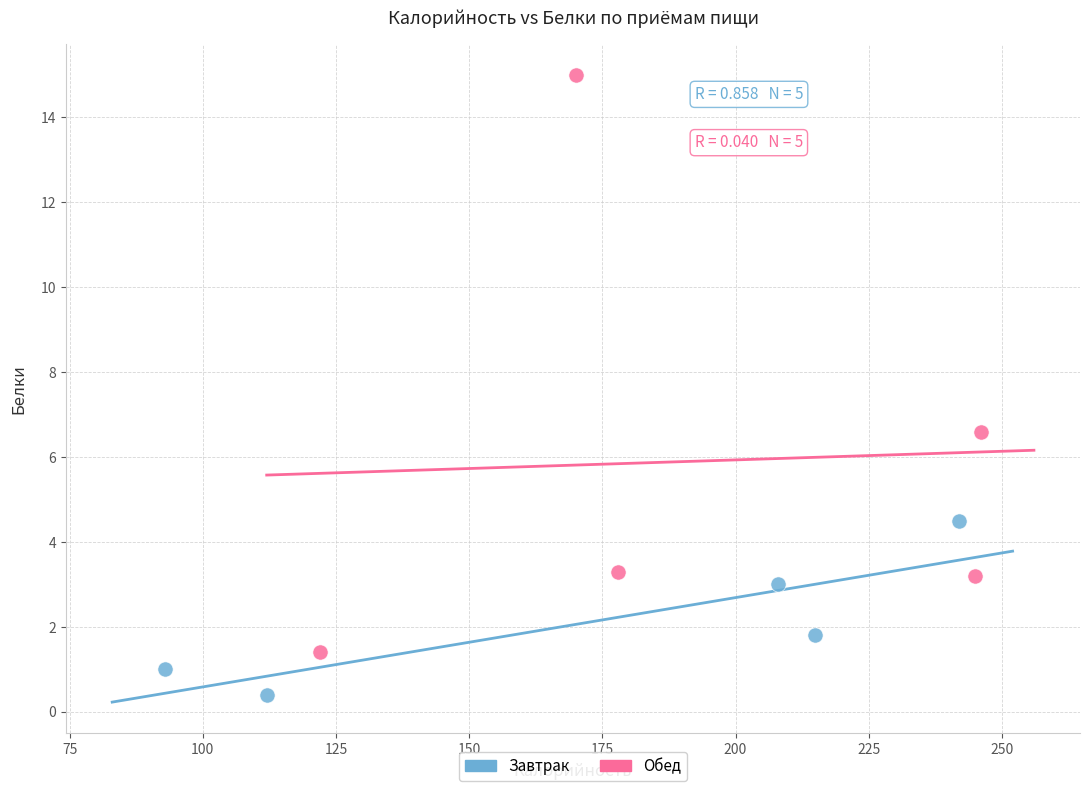

Which series has the largest Y range (max minus min)?

Обед